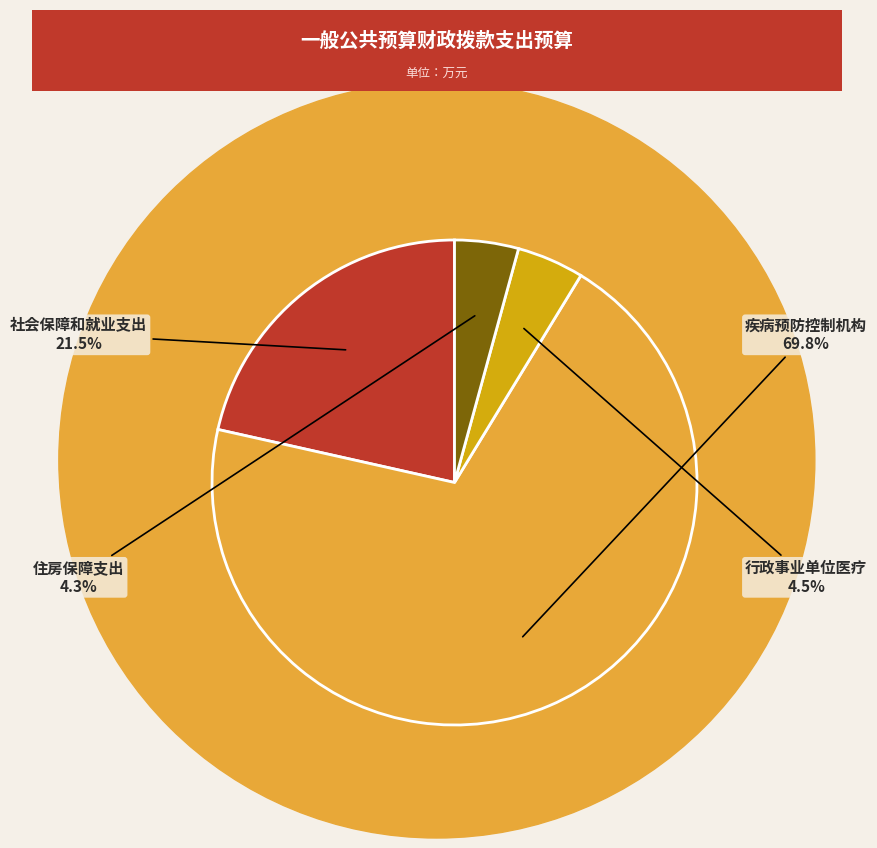

To the nearest percent, what is the average slice percentage?

25%